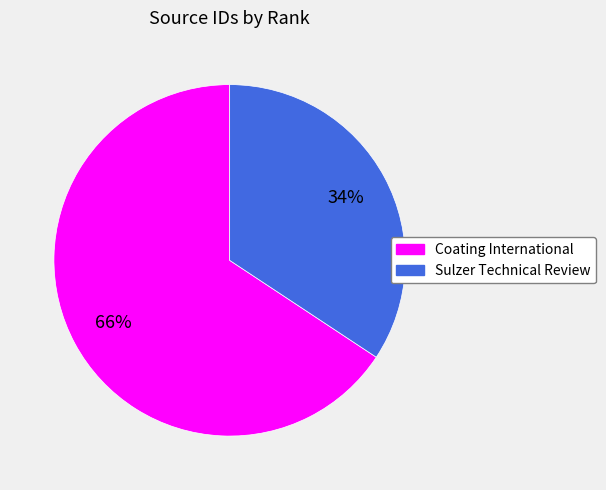

Is there any slice that represents more than half of the pie?

Yes